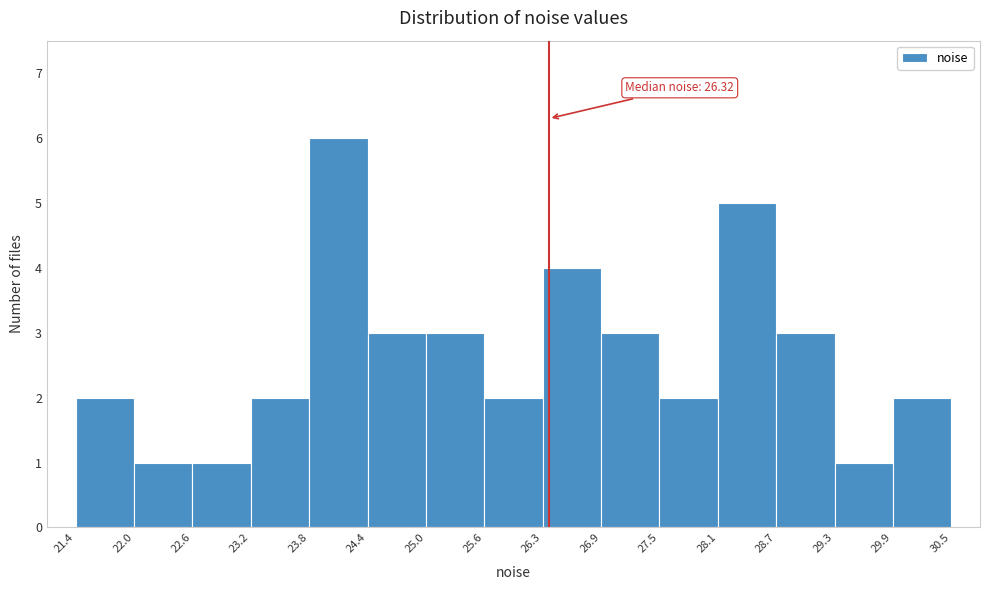

Which range on the x-axis has the tallest bar?

23.8 to 24.4